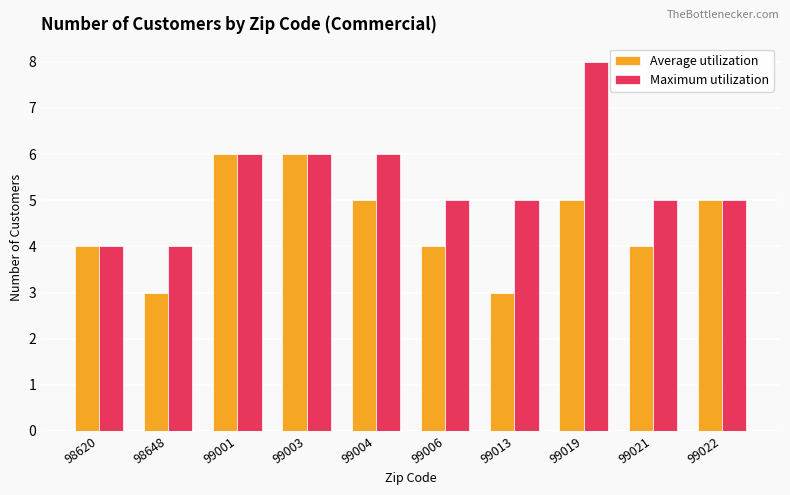

What is the sum of the Average utilization values at 98648 and 99003?

9